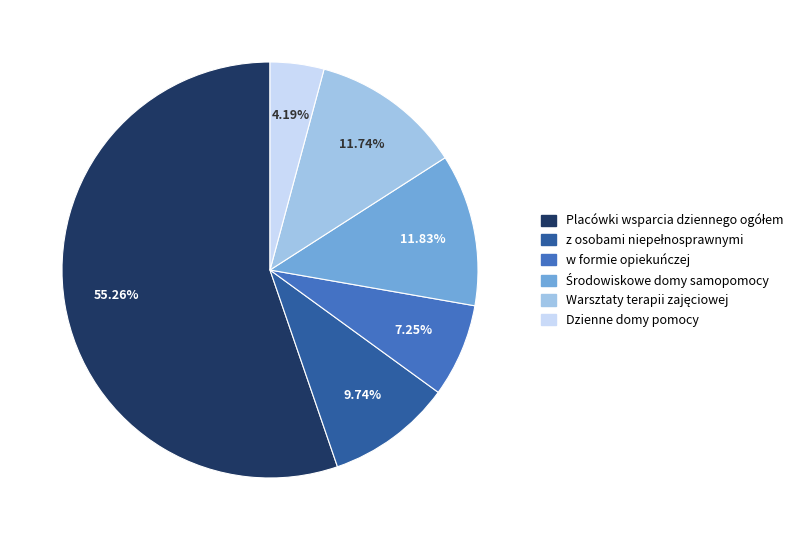

Which category has the smallest portion of the pie?

Dzienne domy pomocy